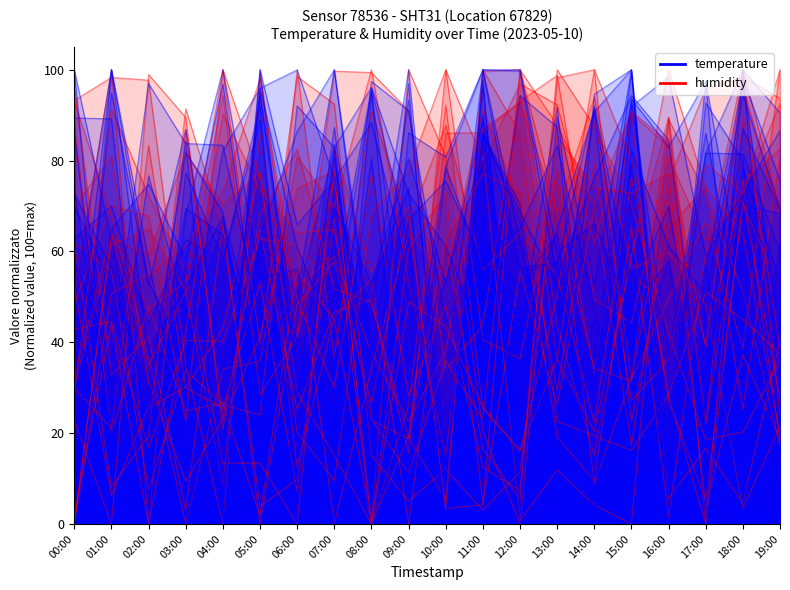

True or false: humidity and temperature intersect in this chart.

True